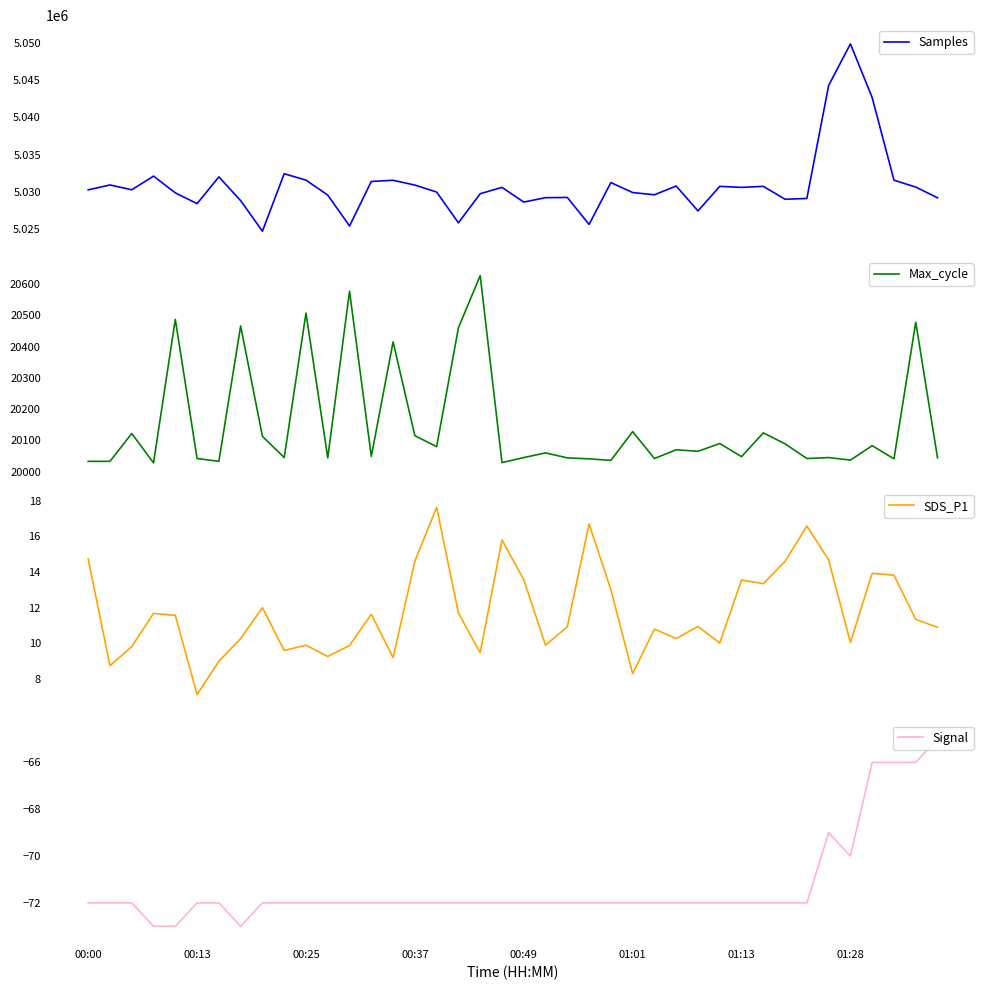

The value of Signal at 00:25 is -22. True or false?

False